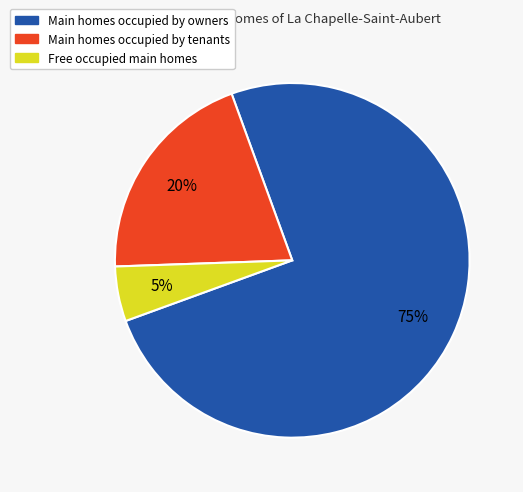

To the nearest percent, what is the average slice percentage?

33%